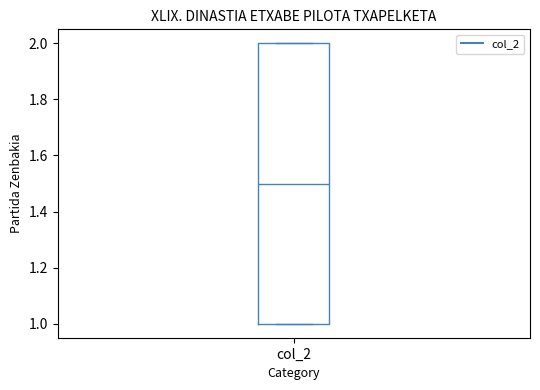

Transcribe this box plot: give where the median line is, the range the box spans, and where the two whiskers end, as read against the y-axis. The values are not printed on the chart, so give them approximately, as read against the axis.

median 1.5, box 1.0 to 2.0, whiskers 1.0 to 2.0